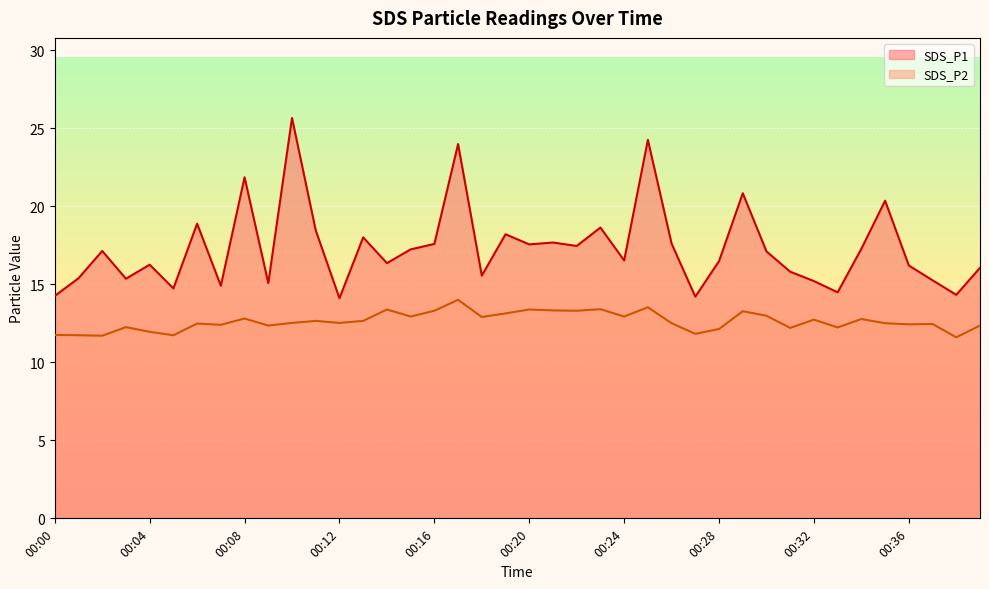

True or false: SDS_P1 and SDS_P2 intersect in this chart.

False